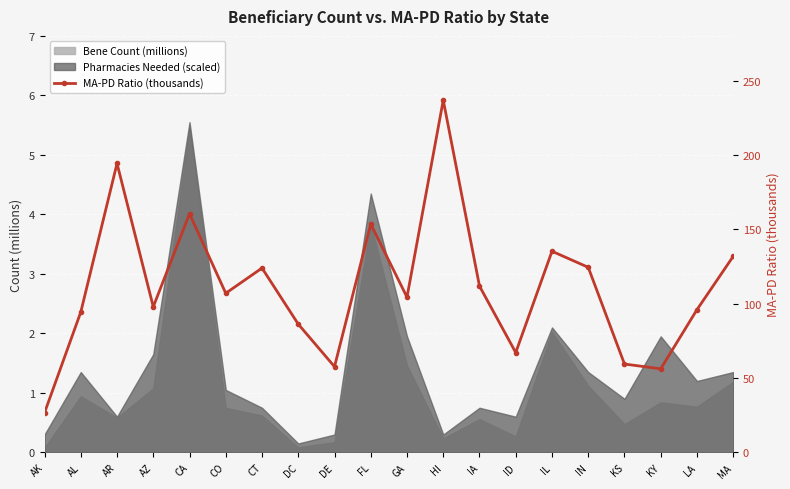

How many lines are shown in the chart?

1